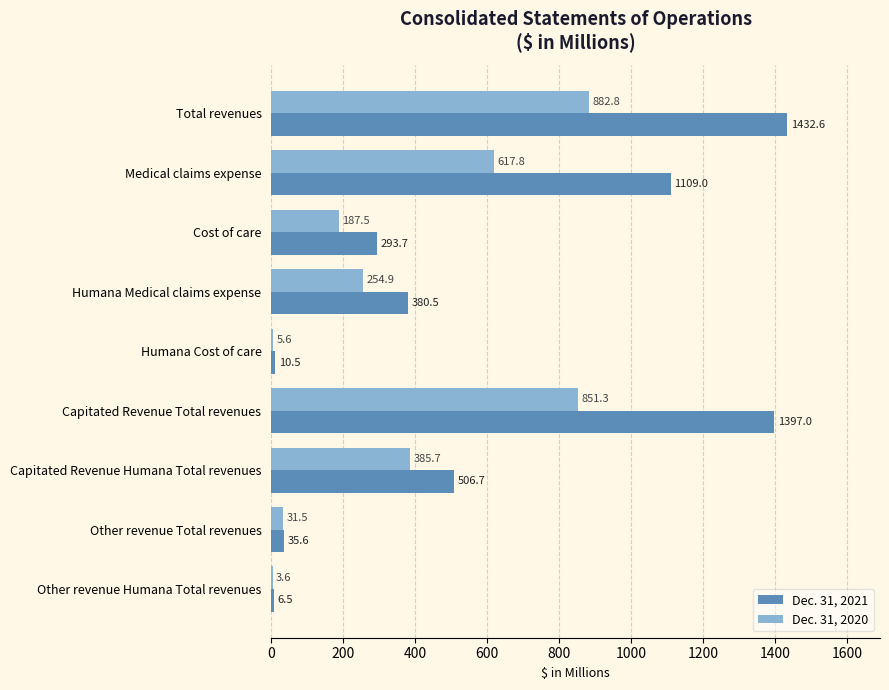

Between Medical claims expense and Cost of care, which series saw the biggest shift?

Dec. 31, 2021